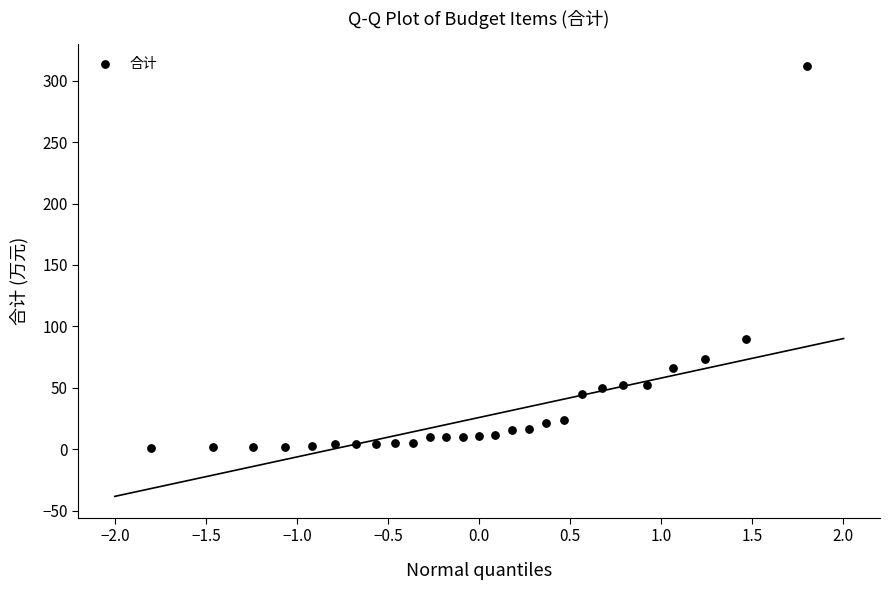

What Y value in the scatter plot is closest to 156?

89.6